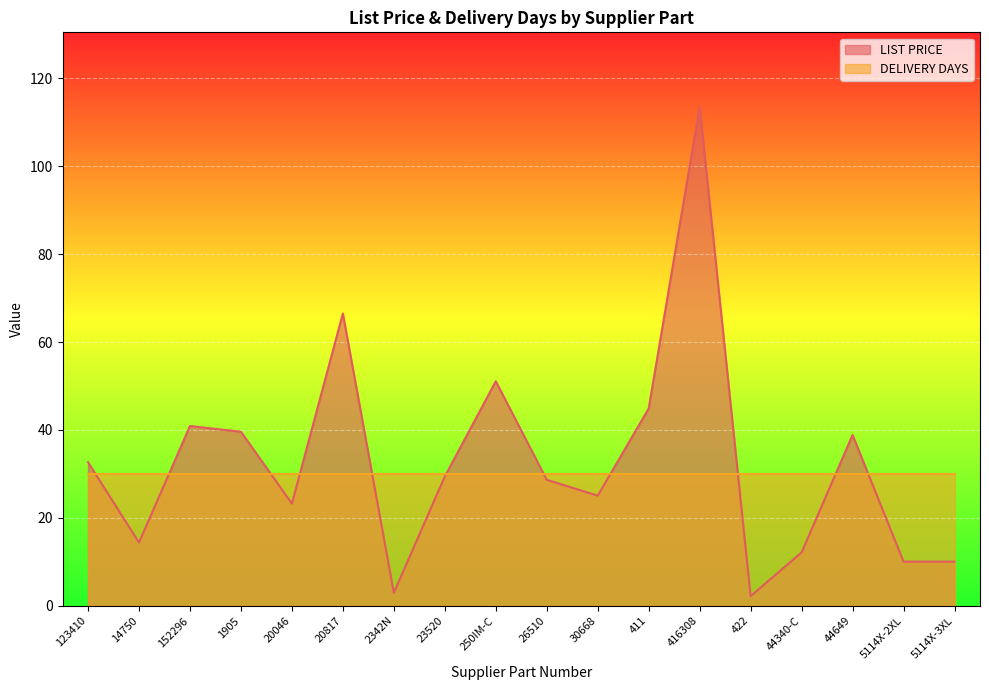

Reading left to right, what are all the values shown in this chart?

32.7	14.4	40.9	39.6	23.2	66.5	3.0	29.4	51.1	28.7	25.1	44.9	113.4	2.2	12.2	38.9	10.1	10.1